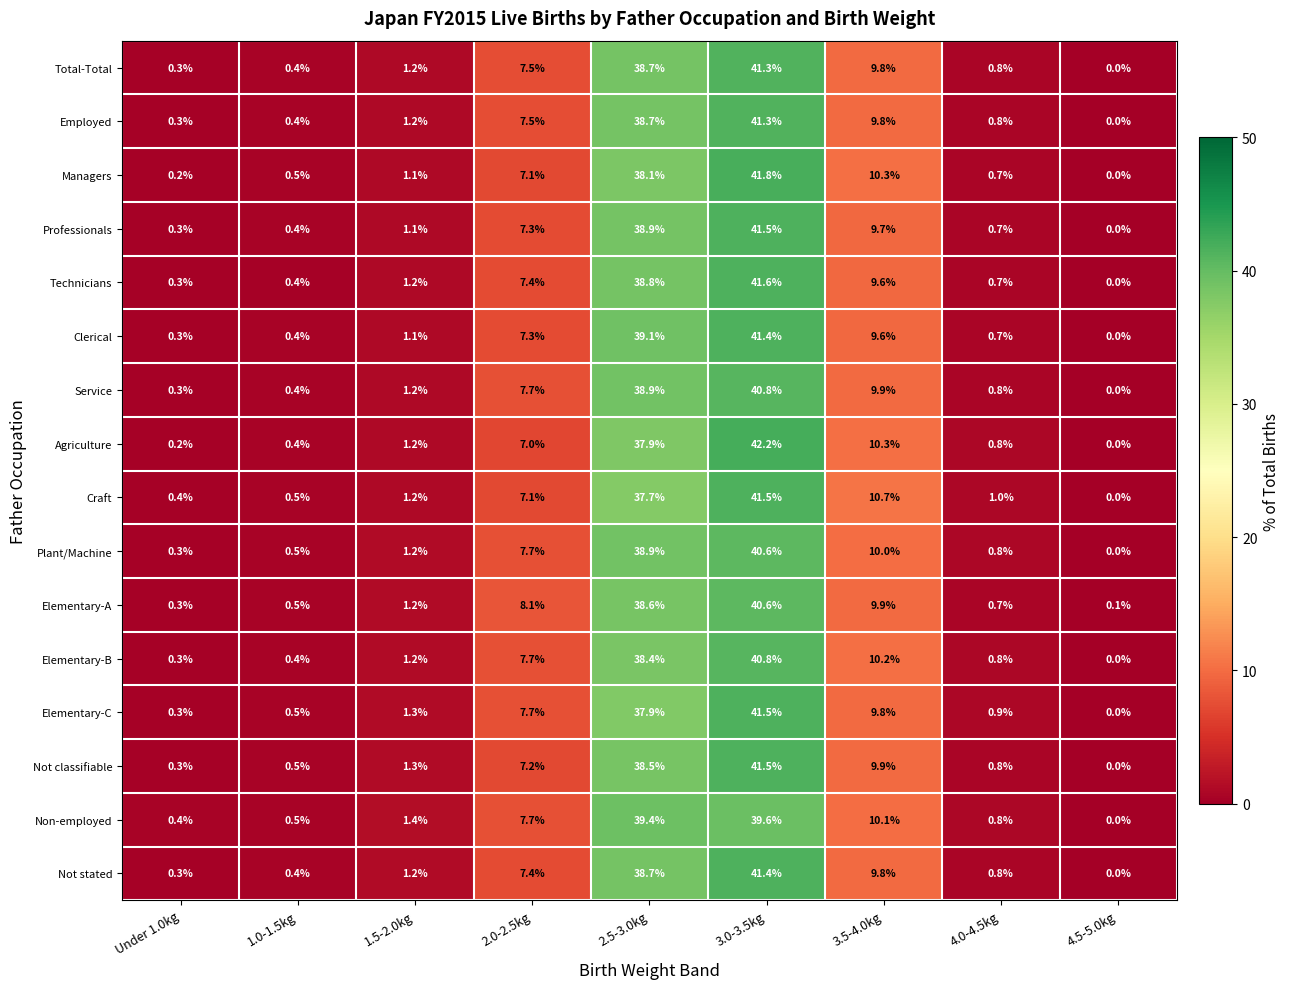

Which category has the lowest value across all series?

4.5-5.0kg